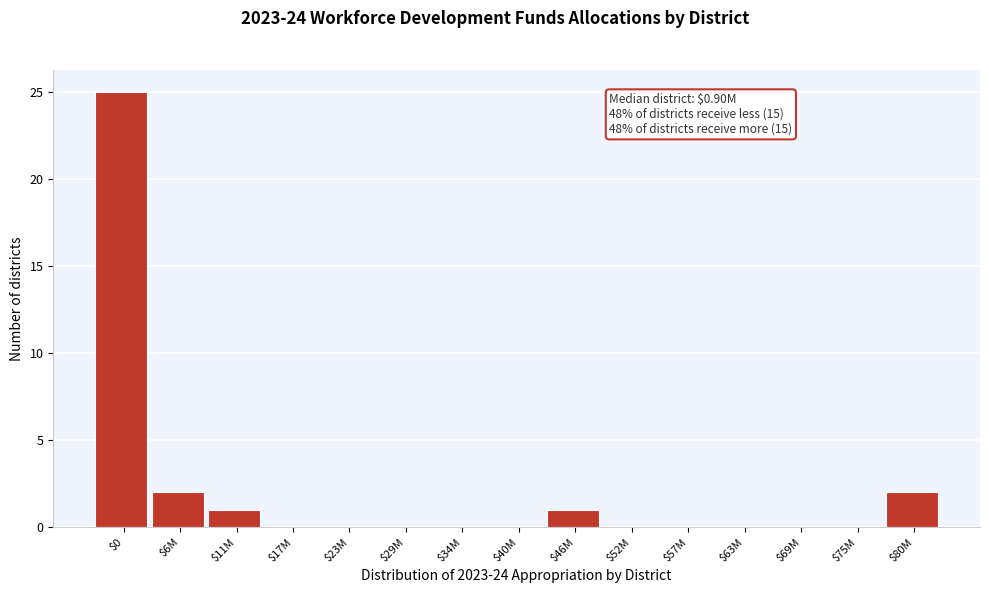

At which category does the chart reach its peak across all series?

$0